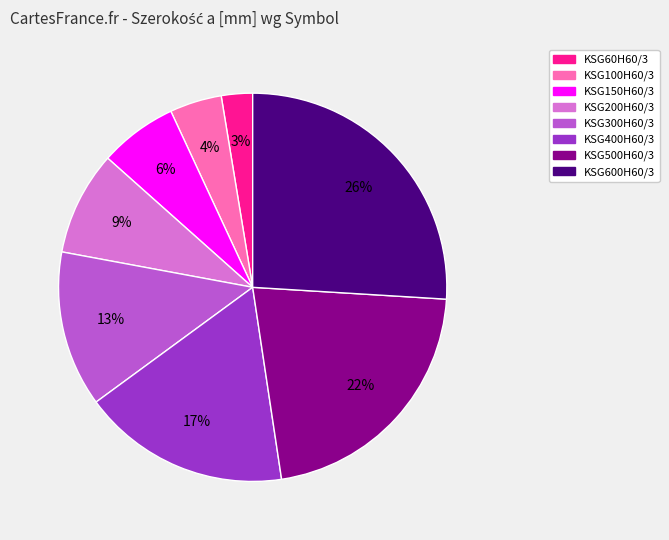

Approximately how many times larger is the value at KSG200H60/3 compared to KSG400H60/3?

0.5